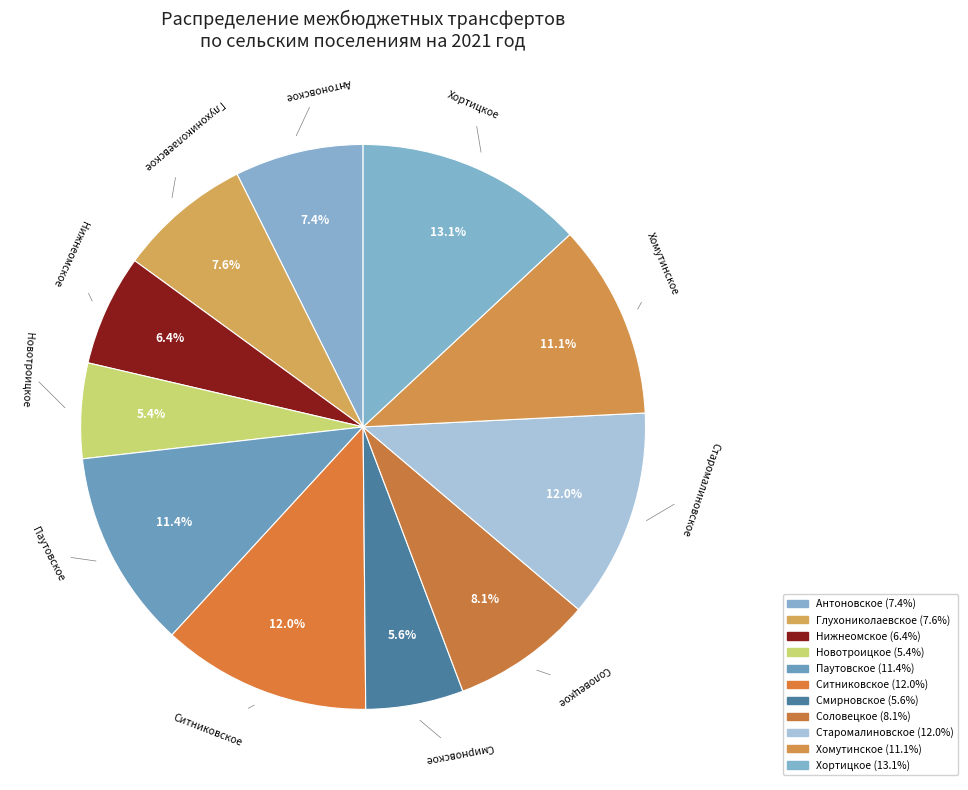

Count the number of slices in the pie.

11